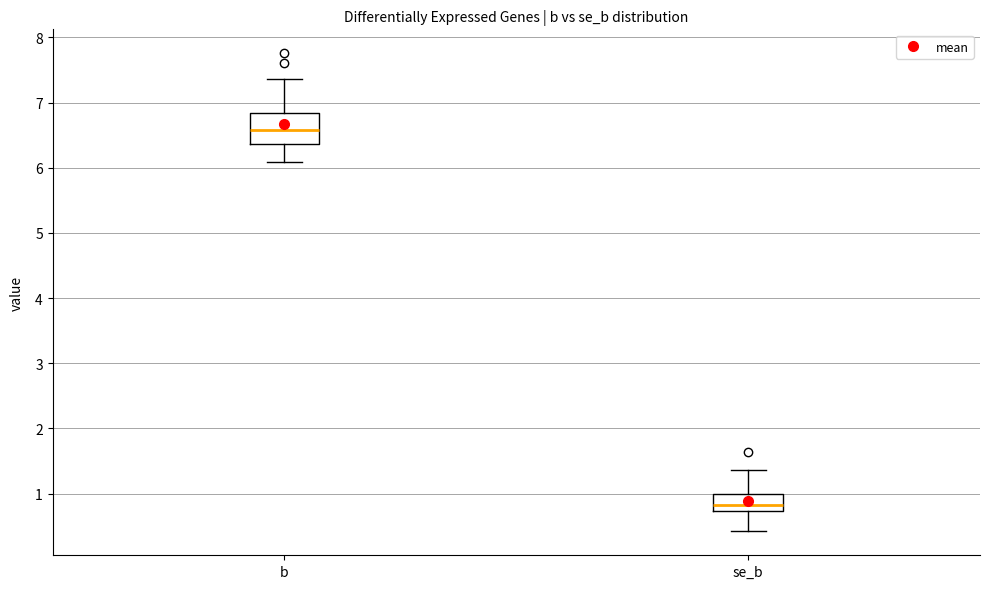

Which box's median line is the lowest?

se_b